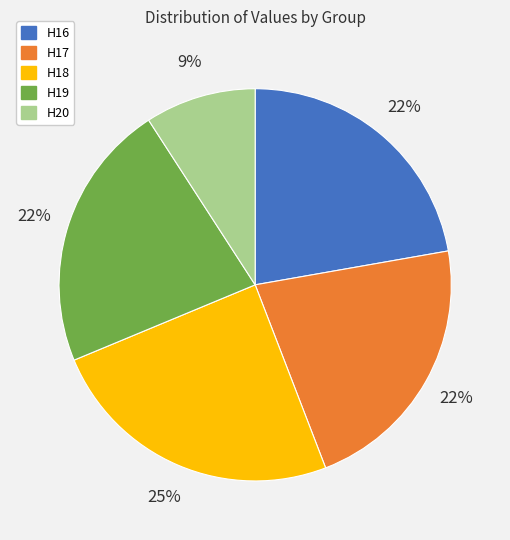

Is there any slice that represents more than half of the pie?

No